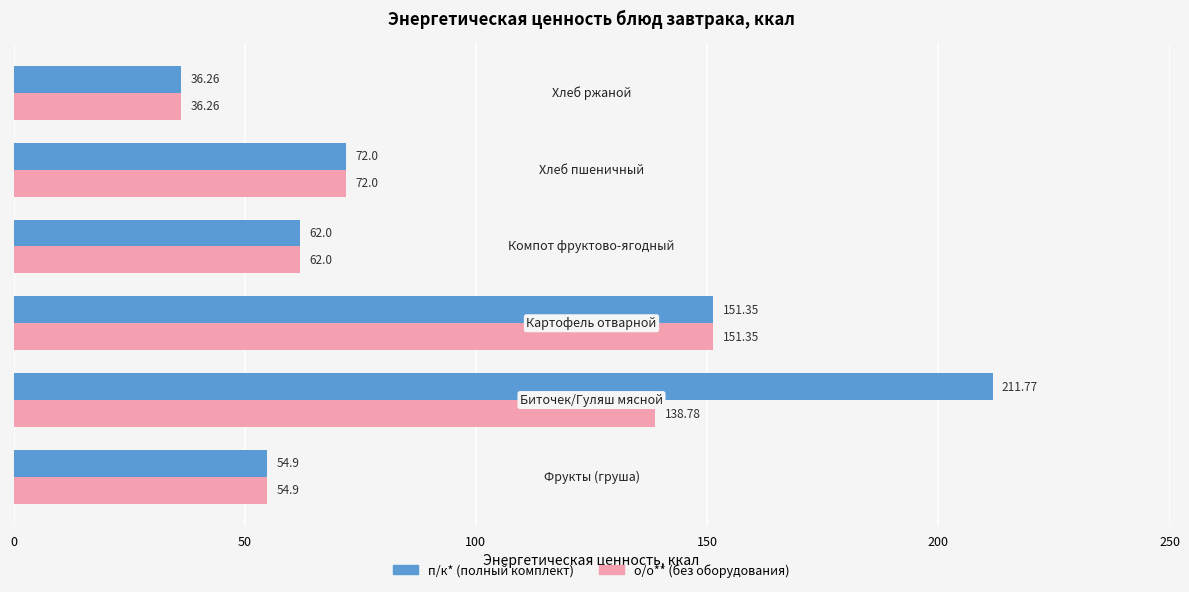

How many data points does each series have?

6